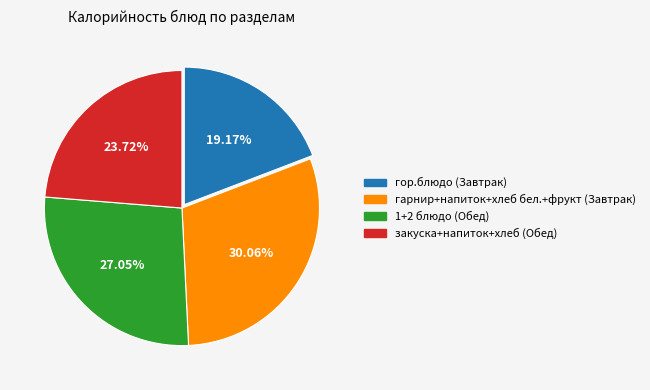

Count the number of slices in the pie.

4